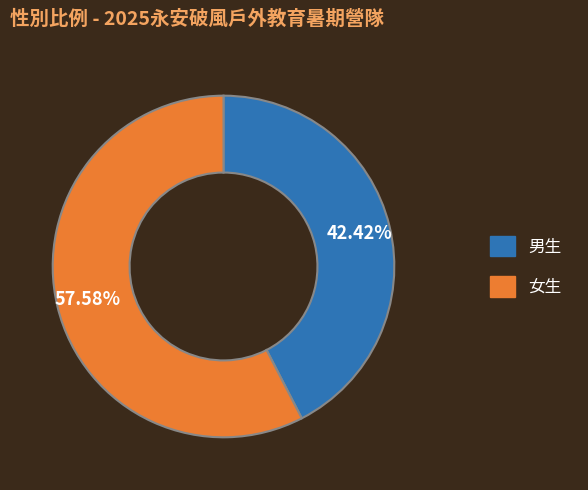

Rank the categories by value from highest to lowest.

女生, 男生